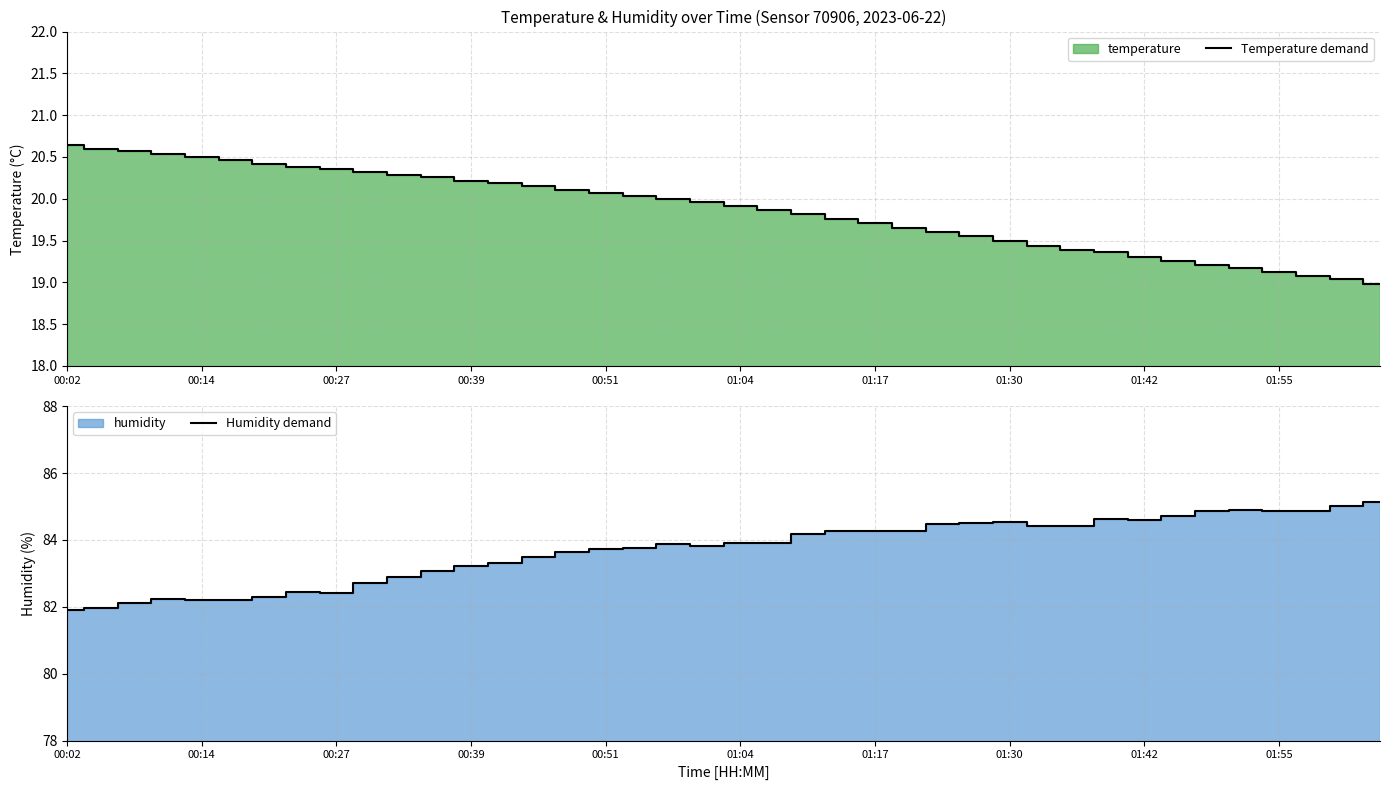

True or false: Temperature demand and Humidity demand cross at least once.

False